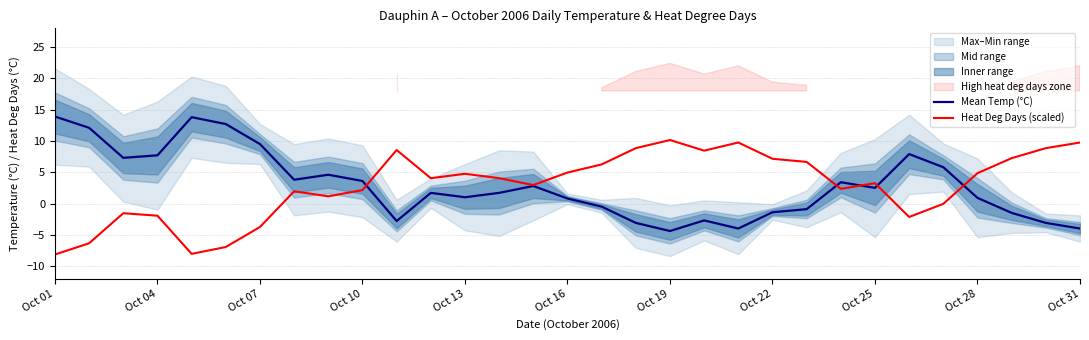

How many interior local valleys does the Mean Temp (°C) series have?

7